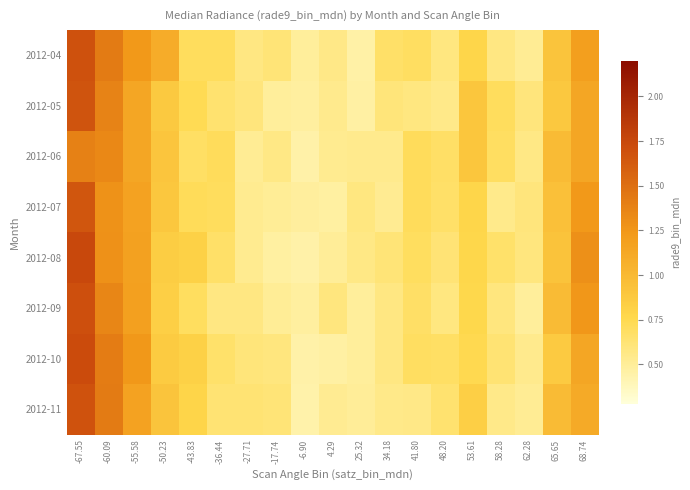

Reading left to right, what are all the values shown in this chart?

2012-04: -67.55=1.7	-60.09=1.4	-55.58=1.2	-50.23=1.1	-43.83=0.7	-36.44=0.7	-27.71=0.6	-17.74=0.6	-6.90=0.5	4.29=0.6	25.32=0.5	34.18=0.7	41.80=0.7	48.20=0.6	53.61=0.8	58.28=0.6	62.28=0.5	65.65=0.9	68.74=1.2
2012-05: -67.55=1.7	-60.09=1.4	-55.58=1.1	-50.23=0.9	-43.83=0.7	-36.44=0.6	-27.71=0.6	-17.74=0.5	-6.90=0.5	4.29=0.5	25.32=0.5	34.18=0.6	41.80=0.6	48.20=0.6	53.61=0.9	58.28=0.7	62.28=0.6	65.65=0.9	68.74=1.1
2012-06: -67.55=1.4	-60.09=1.3	-55.58=1.1	-50.23=0.9	-43.83=0.7	-36.44=0.7	-27.71=0.5	-17.74=0.6	-6.90=0.4	4.29=0.5	25.32=0.5	34.18=0.5	41.80=0.7	48.20=0.7	53.61=0.9	58.28=0.7	62.28=0.6	65.65=1.0	68.74=1.1
2012-07: -67.55=1.7	-60.09=1.3	-55.58=1.2	-50.23=0.9	-43.83=0.7	-36.44=0.7	-27.71=0.5	-17.74=0.5	-6.90=0.5	4.29=0.5	25.32=0.6	34.18=0.5	41.80=0.7	48.20=0.7	53.61=0.8	58.28=0.5	62.28=0.6	65.65=0.9	68.74=1.2
2012-08: -67.55=1.7	-60.09=1.3	-55.58=1.2	-50.23=0.8	-43.83=0.8	-36.44=0.7	-27.71=0.5	-17.74=0.5	-6.90=0.4	4.29=0.5	25.32=0.6	34.18=0.6	41.80=0.7	48.20=0.6	53.61=0.8	58.28=0.7	62.28=0.6	65.65=0.9	68.74=1.3
2012-09: -67.55=1.7	-60.09=1.4	-55.58=1.2	-50.23=0.8	-43.83=0.7	-36.44=0.6	-27.71=0.6	-17.74=0.5	-6.90=0.5	4.29=0.6	25.32=0.5	34.18=0.6	41.80=0.7	48.20=0.6	53.61=0.8	58.28=0.6	62.28=0.5	65.65=1.0	68.74=1.3
2012-10: -67.55=1.7	-60.09=1.4	-55.58=1.2	-50.23=0.9	-43.83=0.8	-36.44=0.7	-27.71=0.6	-17.74=0.6	-6.90=0.5	4.29=0.5	25.32=0.5	34.18=0.6	41.80=0.7	48.20=0.7	53.61=0.8	58.28=0.6	62.28=0.5	65.65=0.9	68.74=1.1
2012-11: -67.55=1.7	-60.09=1.4	-55.58=1.2	-50.23=0.9	-43.83=0.8	-36.44=0.6	-27.71=0.6	-17.74=0.6	-6.90=0.4	4.29=0.5	25.32=0.5	34.18=0.6	41.80=0.6	48.20=0.6	53.61=0.8	58.28=0.6	62.28=0.5	65.65=1.0	68.74=1.1